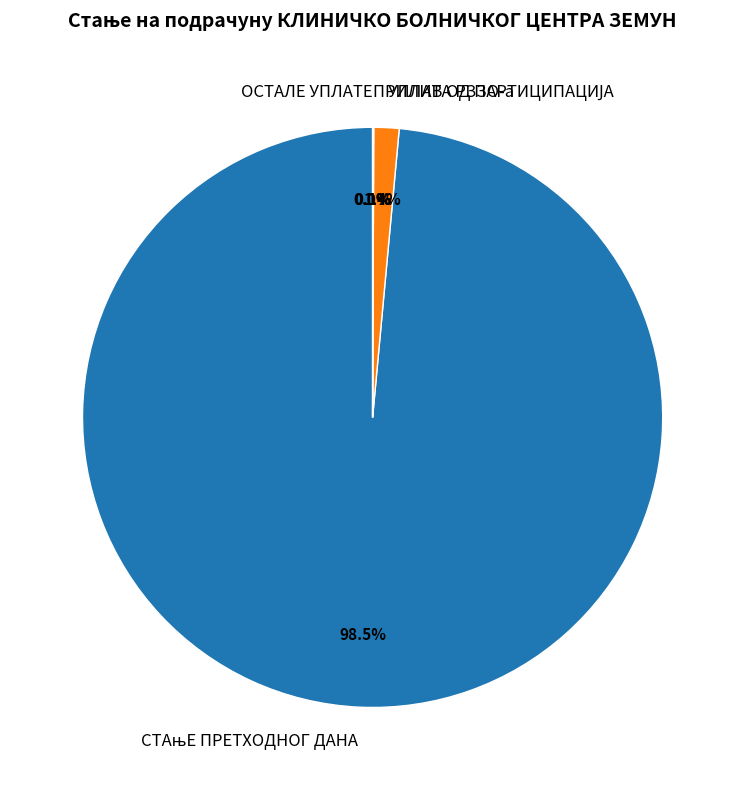

Is it true that СТАњЕ ПРЕТХОДНОГ ДАНА is 99% of the pie?

True